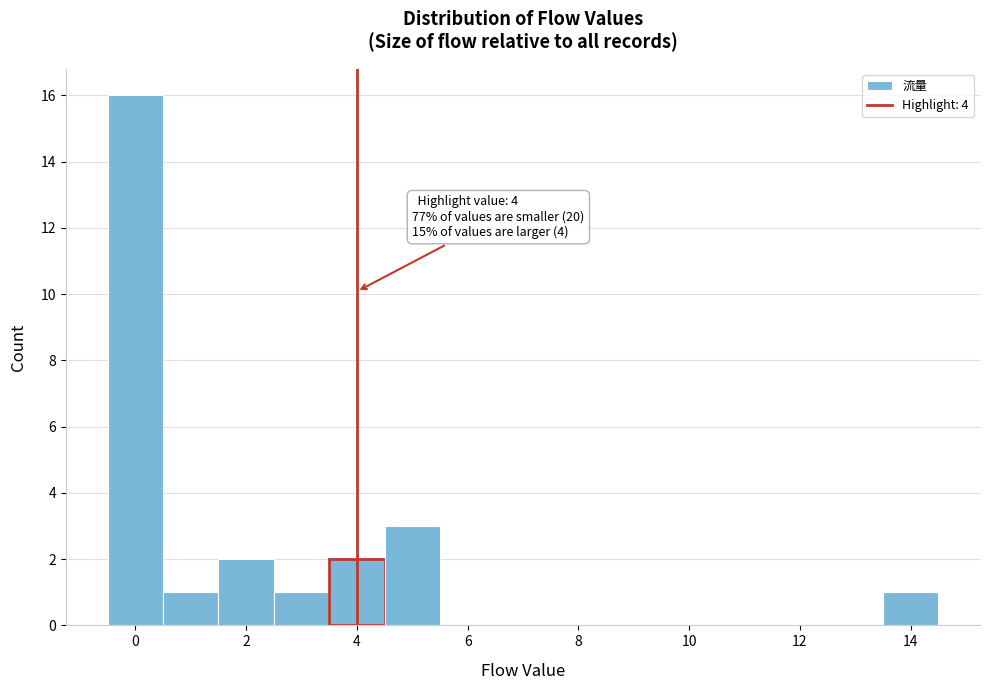

Which range on the x-axis has the tallest bar?

-0.5 to 0.5